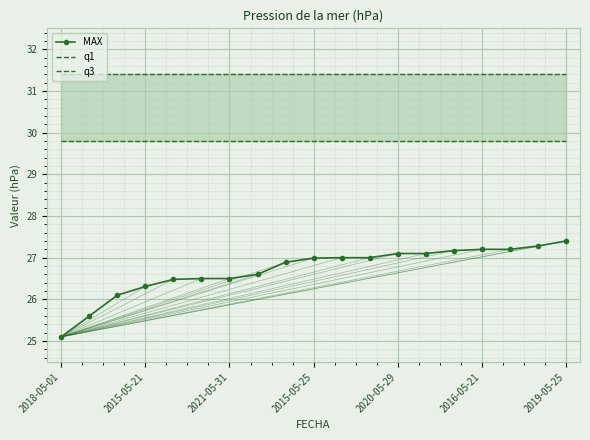

True or false: MAX has more than 1 interior local peaks.

False